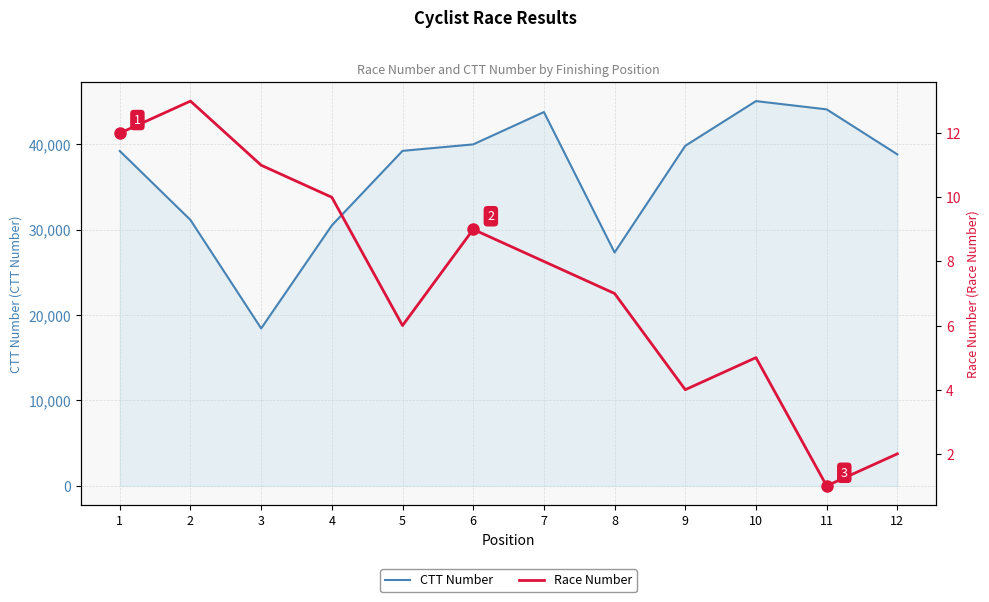

True or false: CTT Number has more than 2 interior local peaks.

False